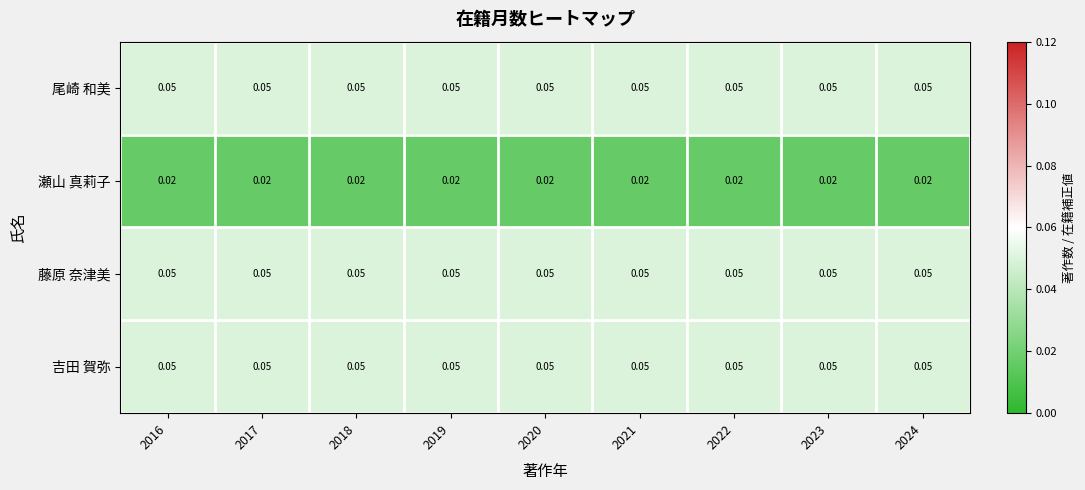

Is the value of 瀬山 真莉子 at 2016 greater than the value of 藤原 奈津美 at 2020?

No